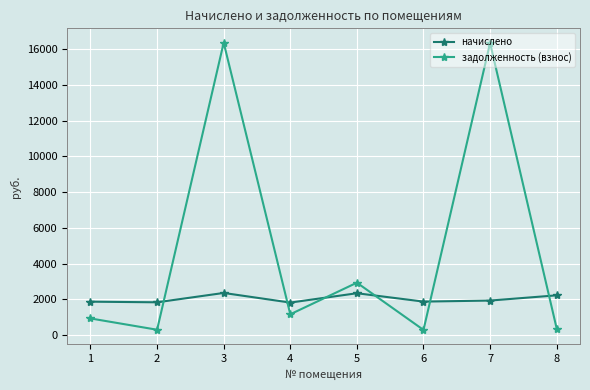

Where does the задолженность (взнос) series first go above 1170?

3